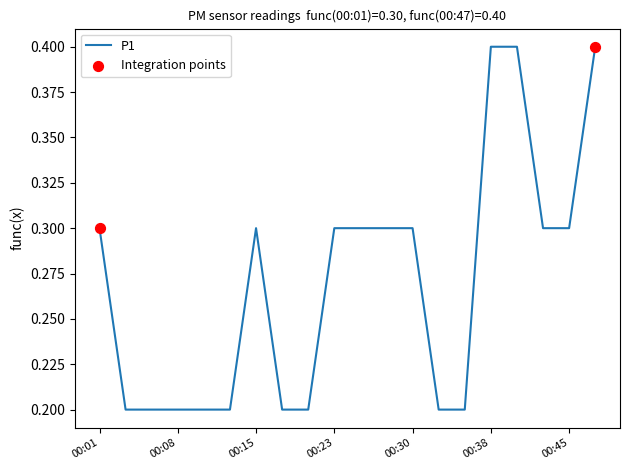

What is the maximum value shown in the chart?

0.4